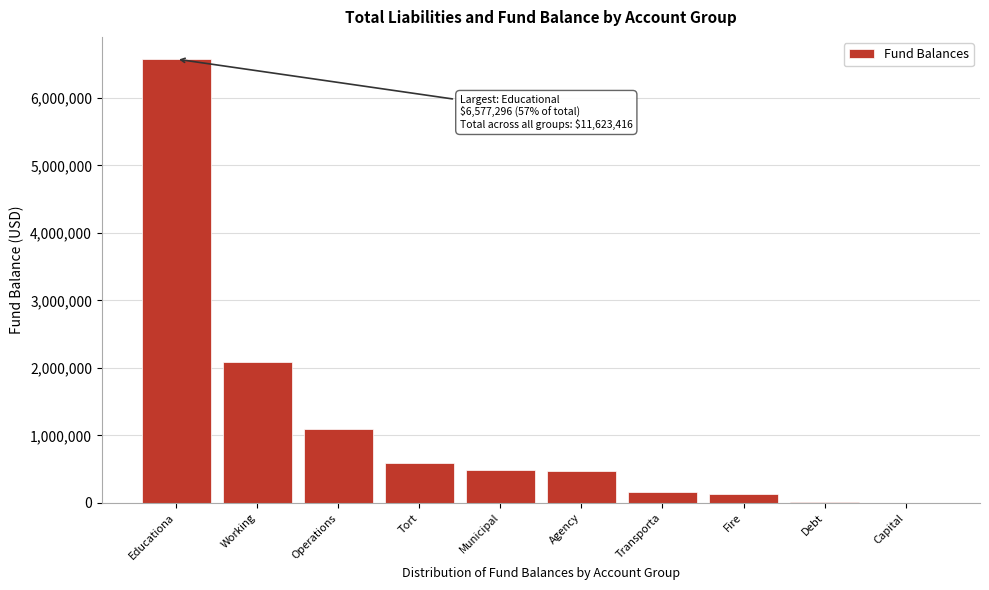

Which has a higher value, Operations or Fire?

Operations